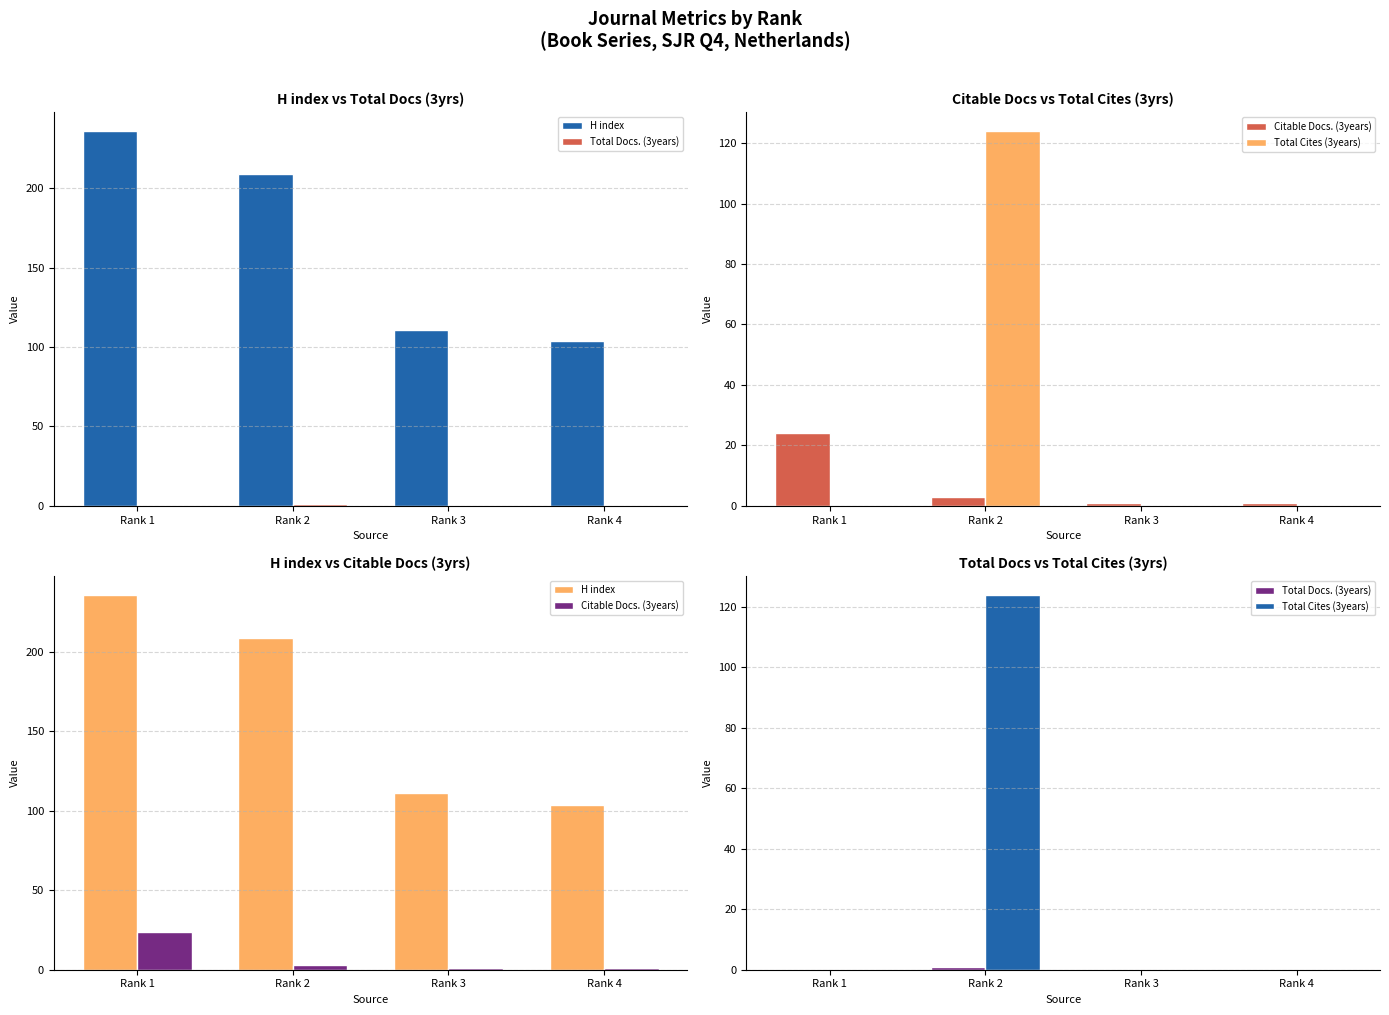

Which series has the widest spread of values?

H index